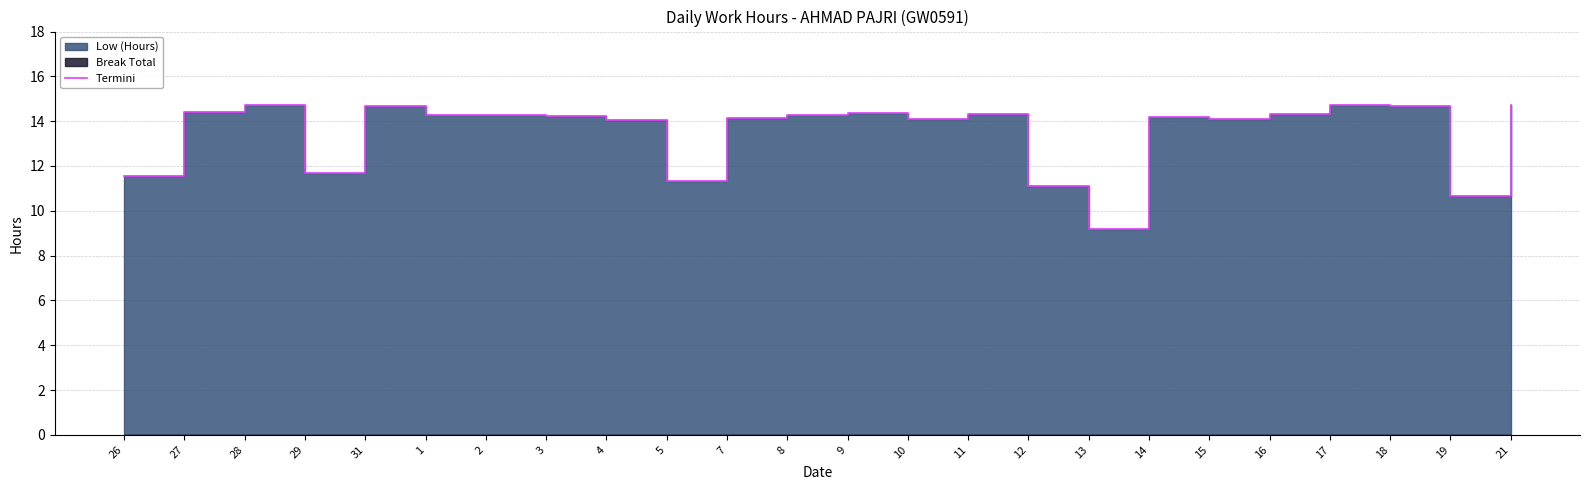

True or false: the data shows 14.7 at 21.

True